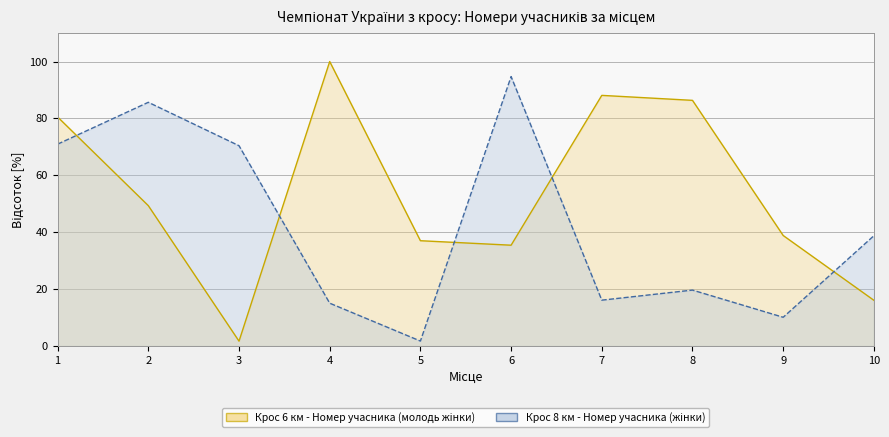

How many data points in Крос 8 км - Номер are above 38?

5